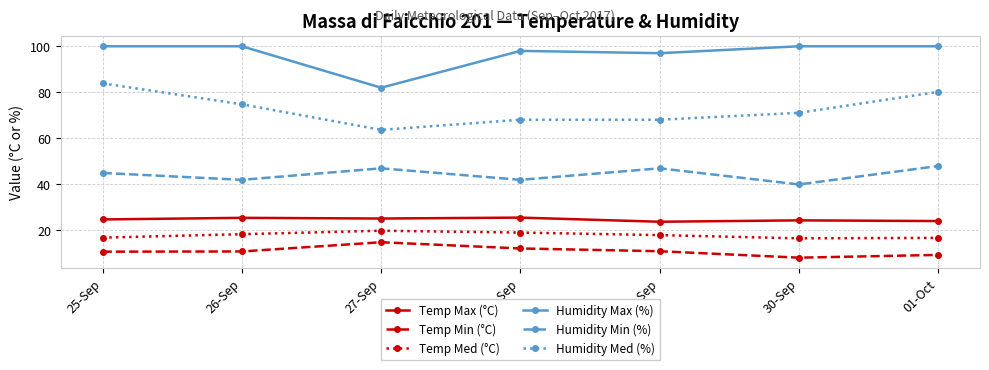

What is the difference between the maximum and second lowest values in the Temp Min (°C) series?

5.5